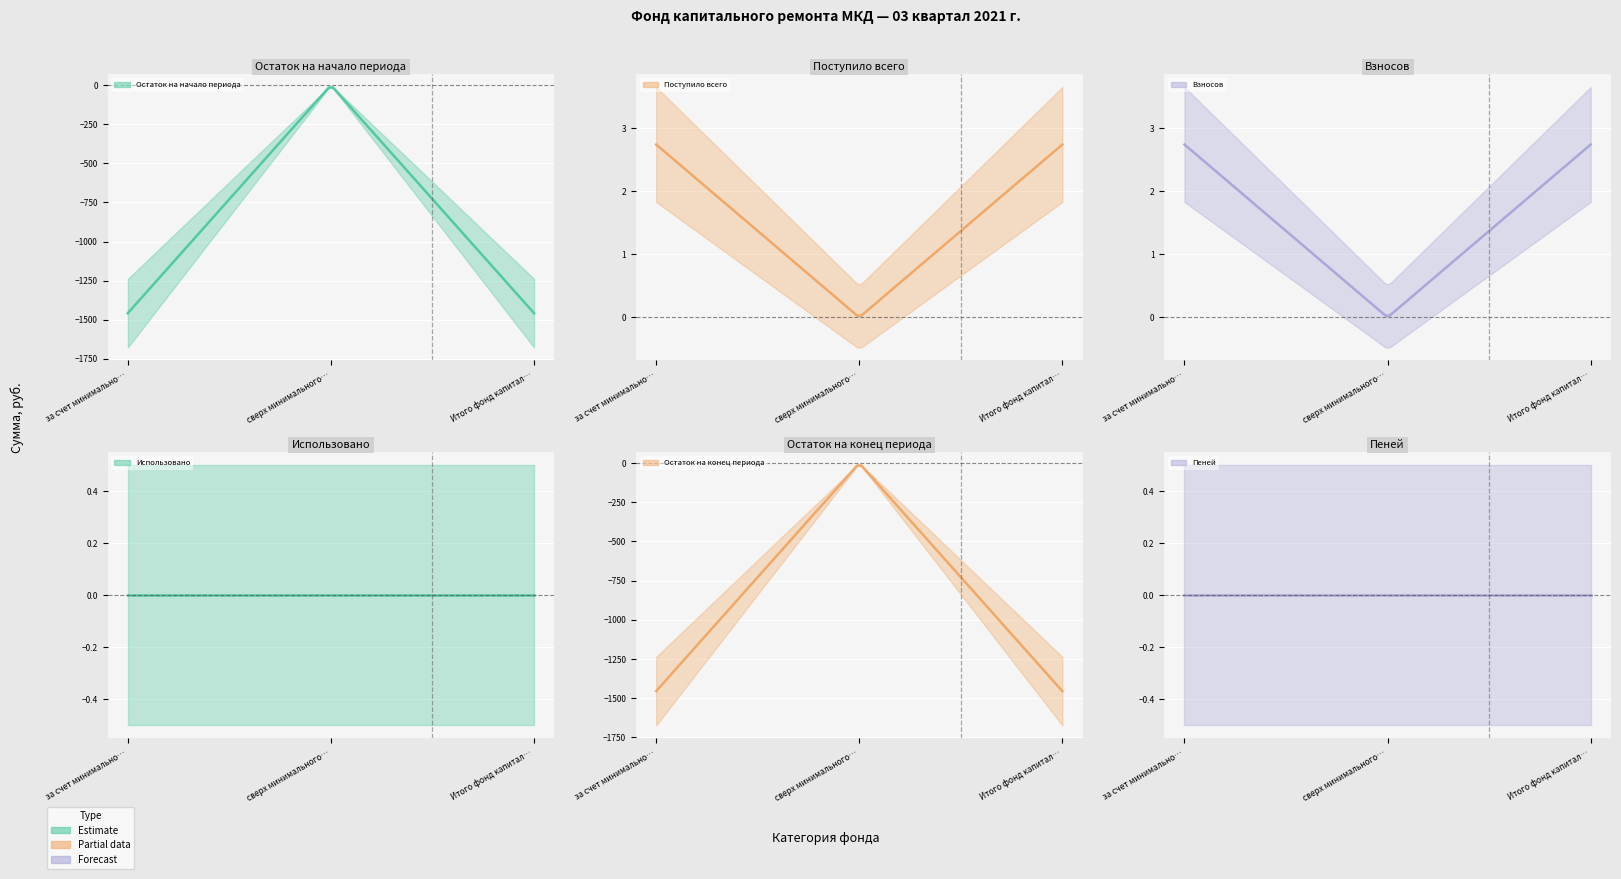

At which label is Пеней closest to 0?

за счет минимального взноса